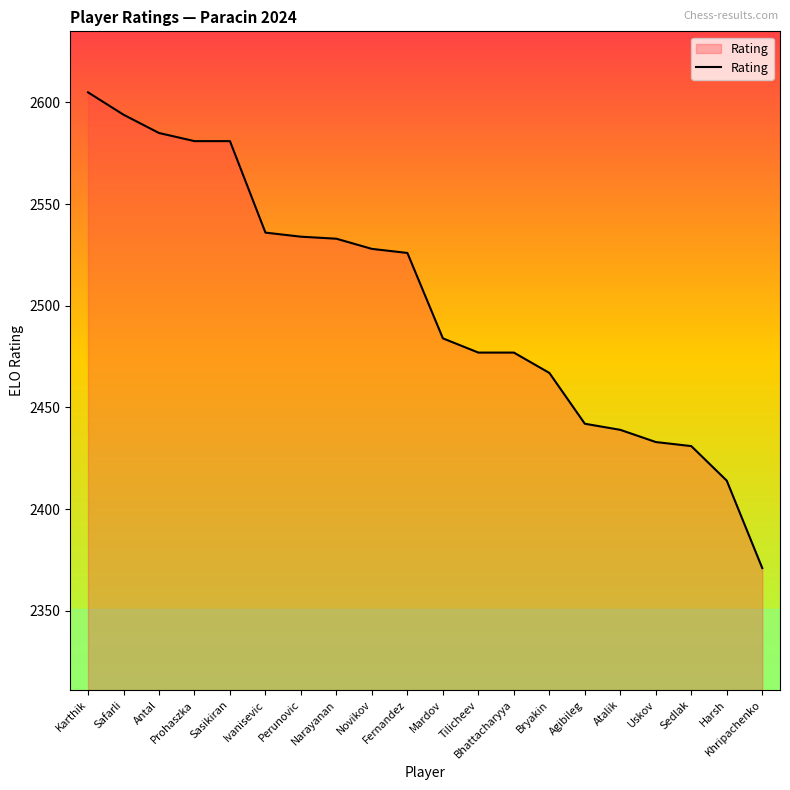

True or false: the data shows 902 at Tilicheev.

False